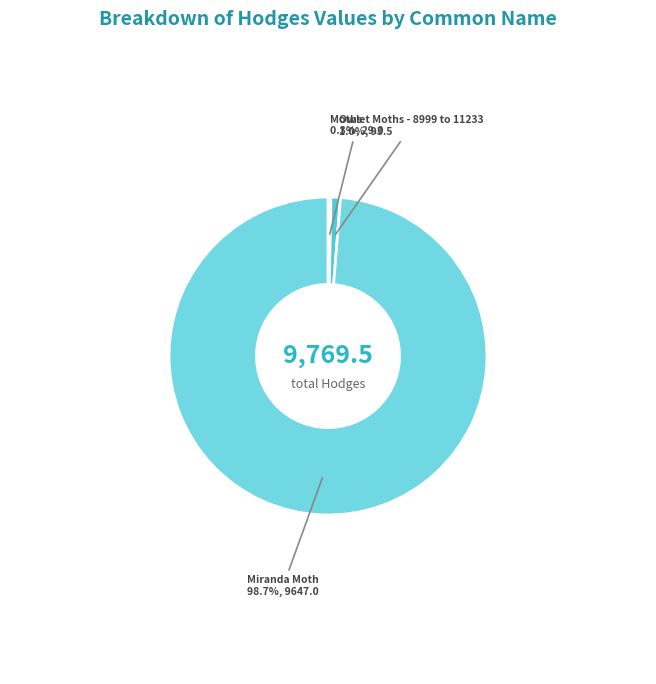

True or false: Miranda Moth accounts for 85% of the total.

False